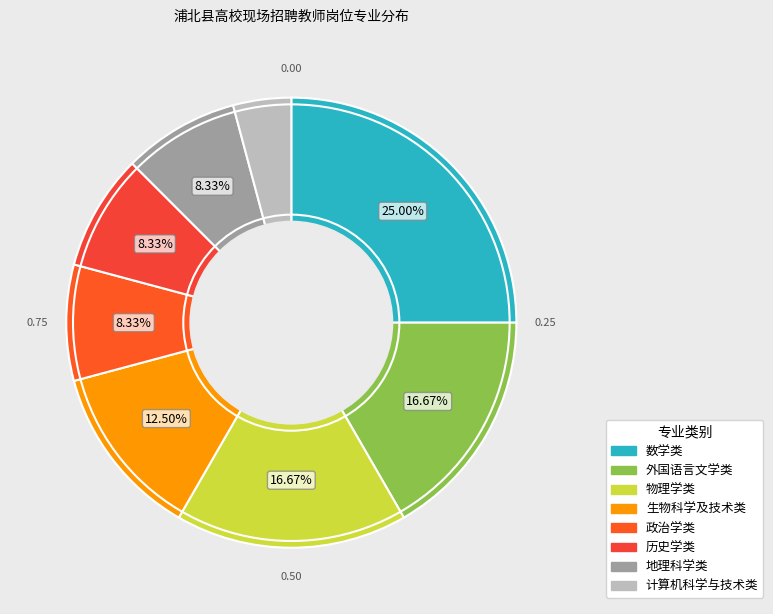

Between 历史学类 and 物理学类, which is larger?

物理学类